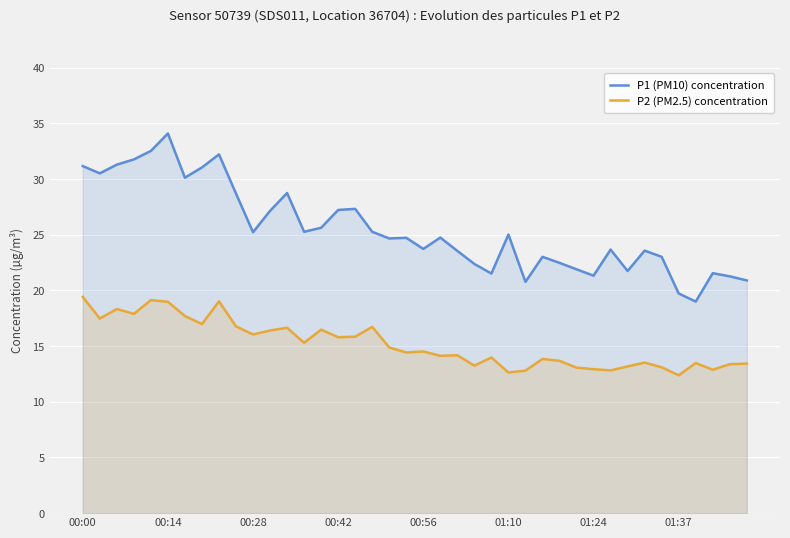

Which series has the largest range (max minus min)?

P1 (PM10) concentration